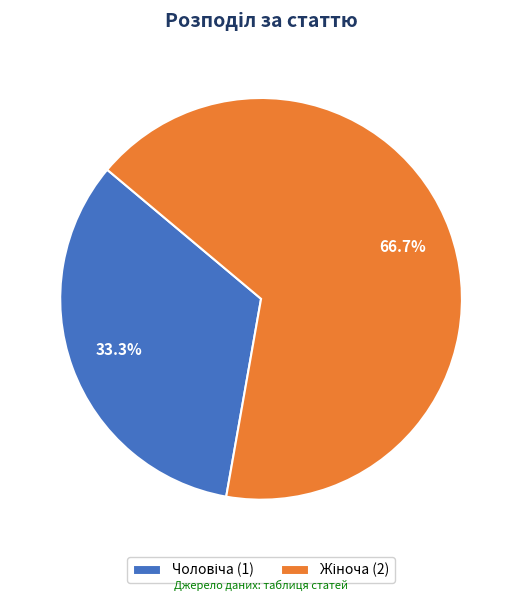

Is there any slice that represents more than half of the pie?

Yes